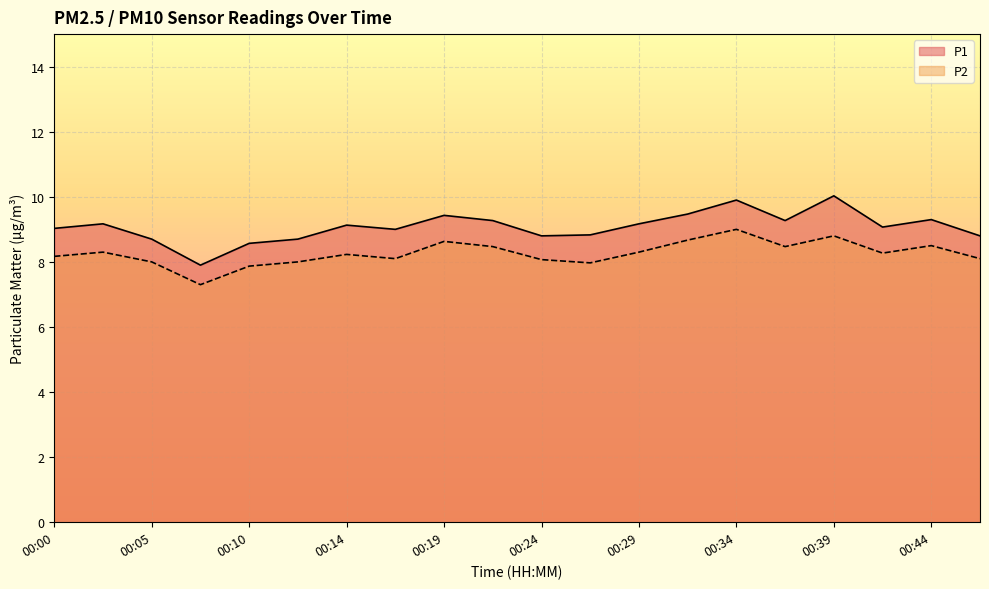

Which category has the lowest value across all series?

00:07